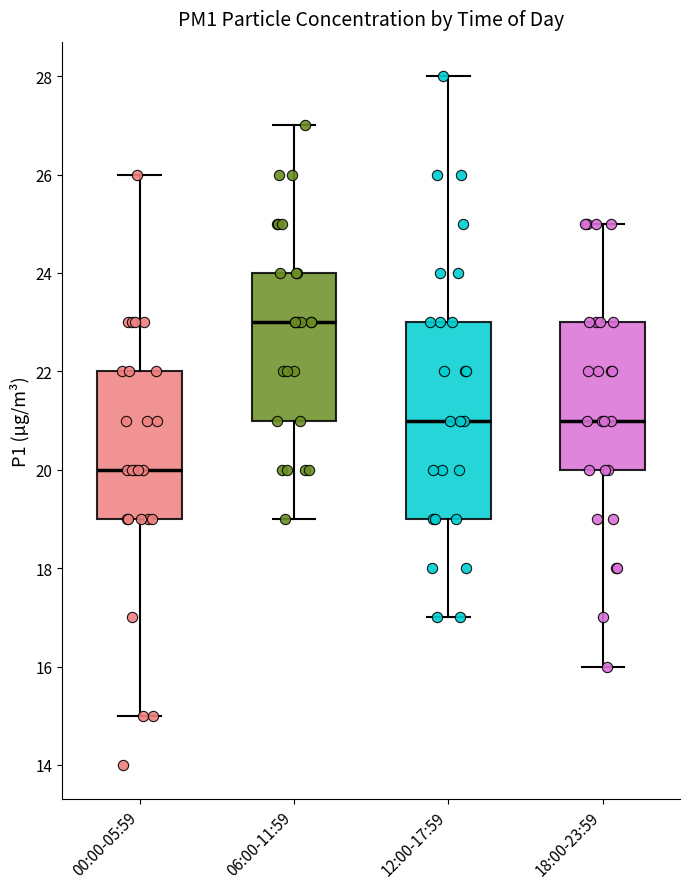

Comparing the boxes themselves (not the whiskers), which one is the tallest?

12:00-17:59